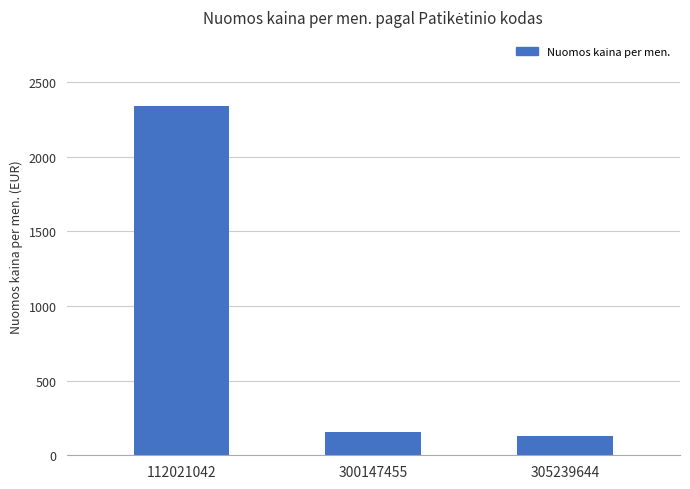

Where is the data nearest to the value 1234?

300147455